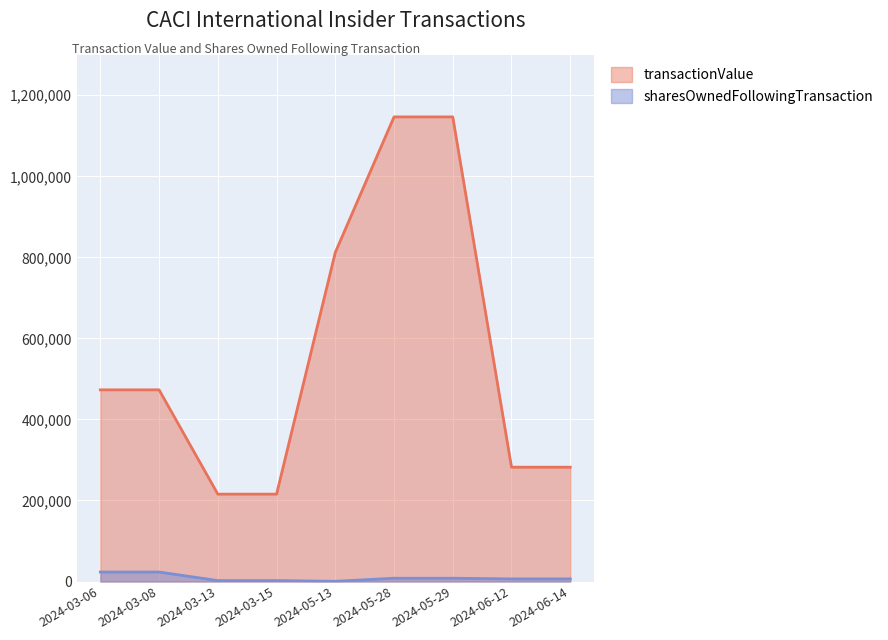

At which category is the sum across all series the highest?

2024-05-28